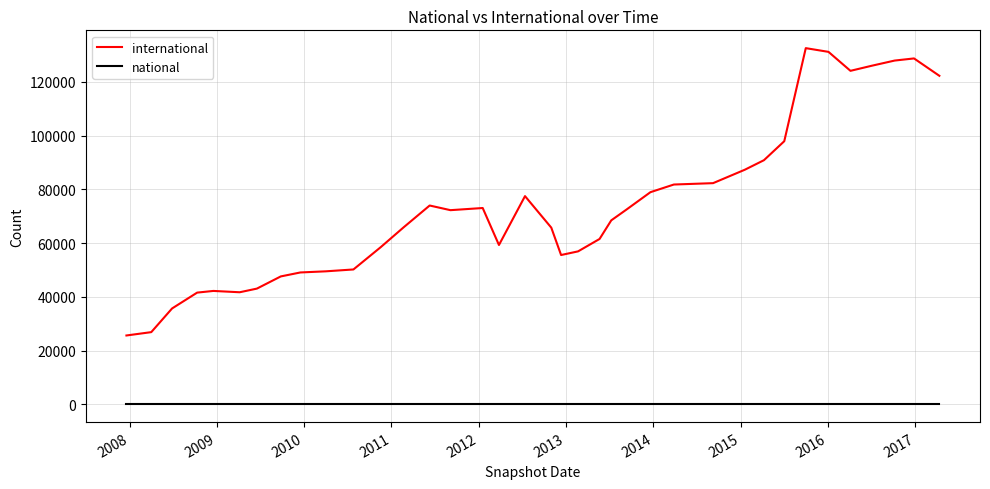

What is the maximum value shown in the chart?

132572